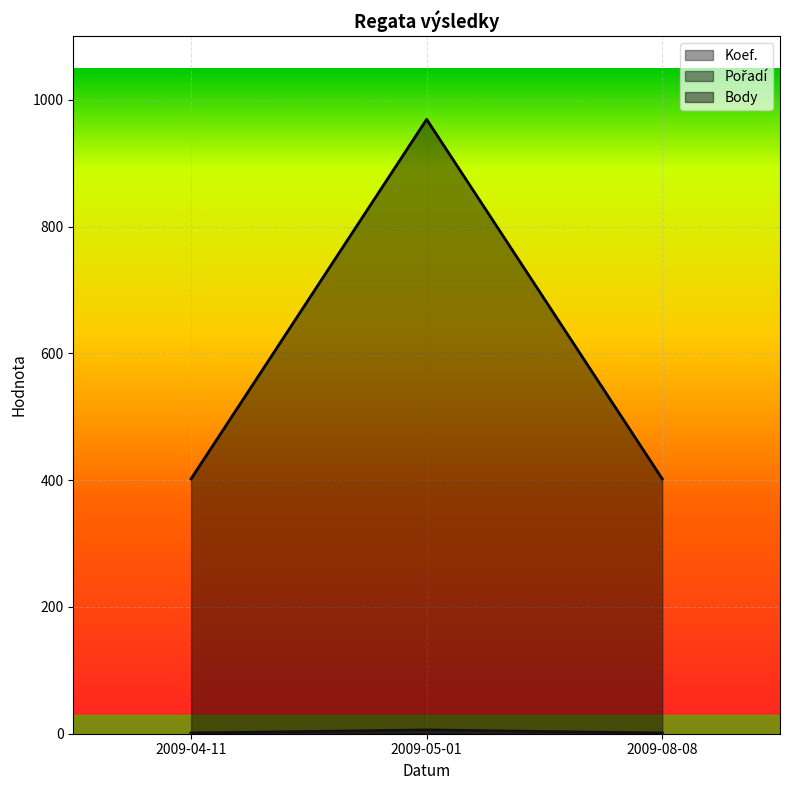

What is the approximate value of Pořadí at 2009-05-01?

6